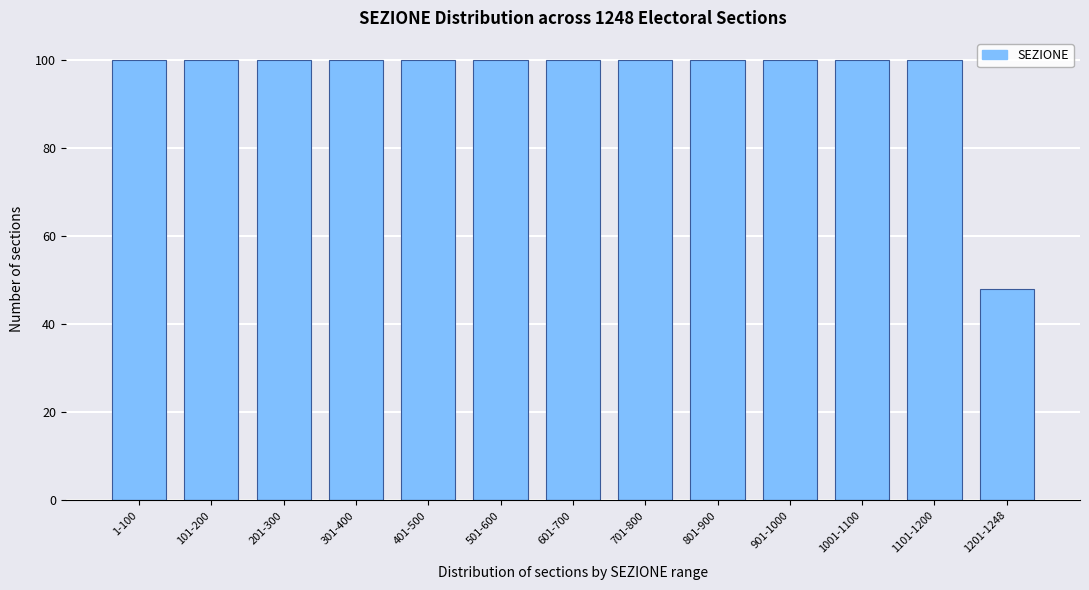

Reading right to left, extract all data points from this chart.

48	100	100	100	100	100	100	100	100	100	100	100	100